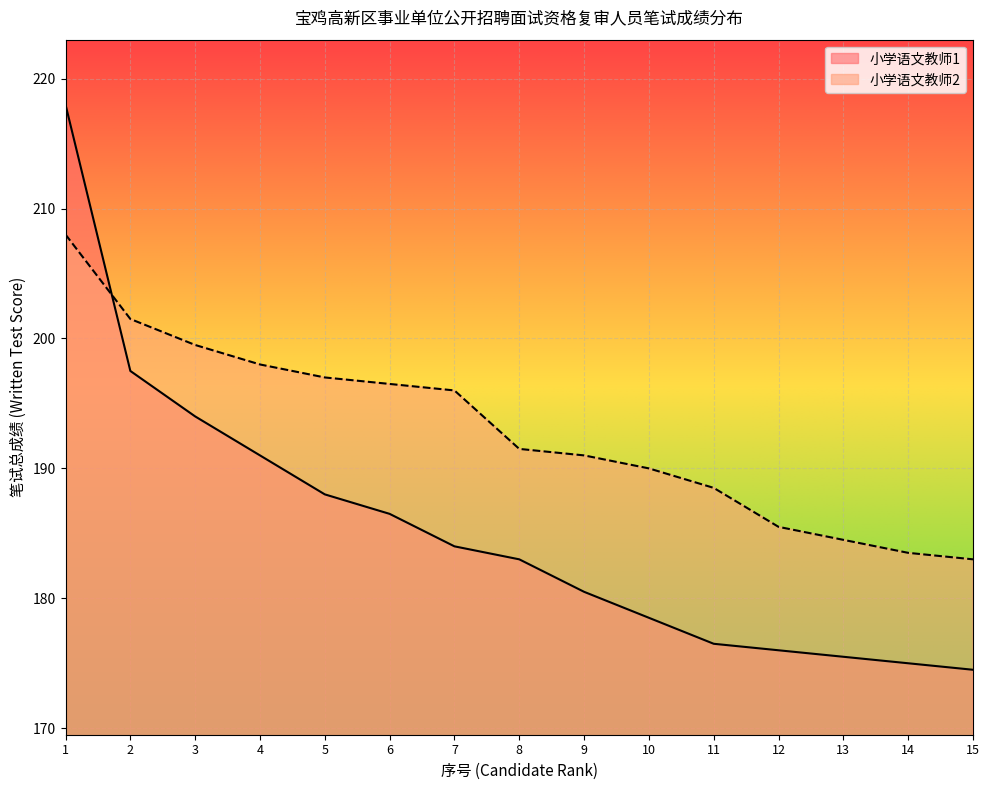

Which series changed the most between 2 and 8?

小学语文教师1